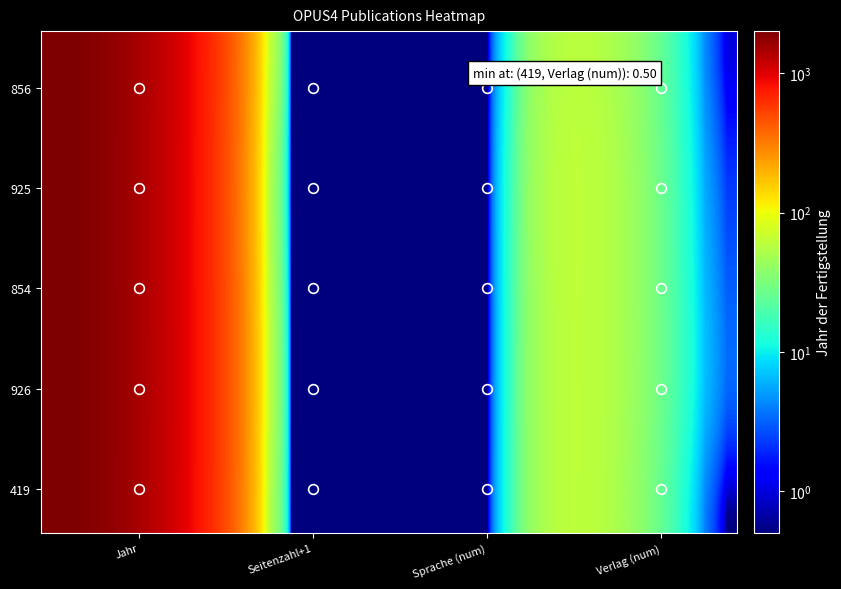

Which series has the largest range (max minus min)?

856